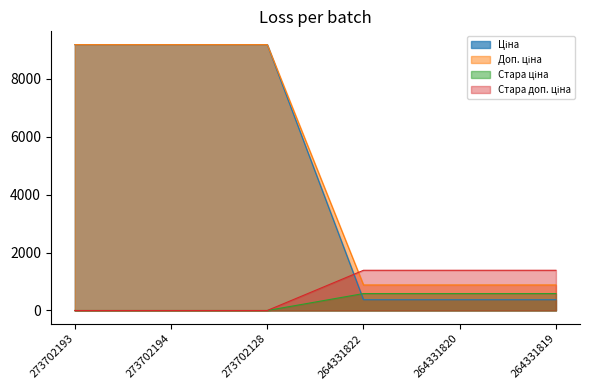

Where do Стара доп. ціна and Ціна first cross each other?

273702128 and 264331822